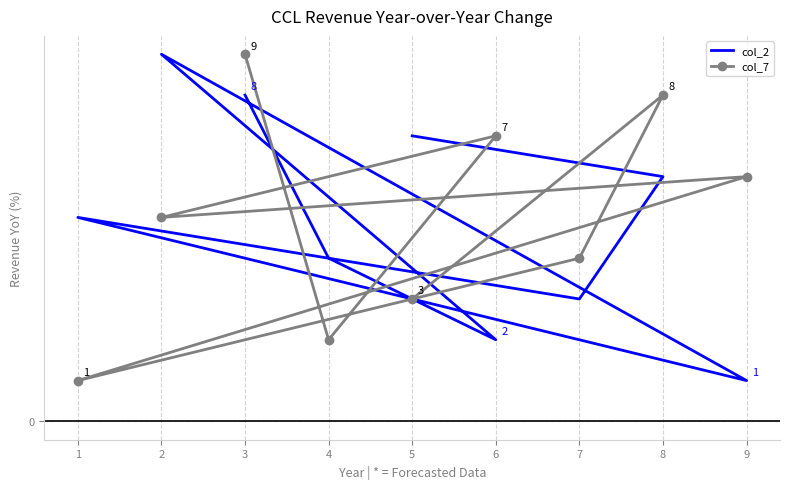

After their last crossing, which series has the higher values: col_2 or col_7?

col_2